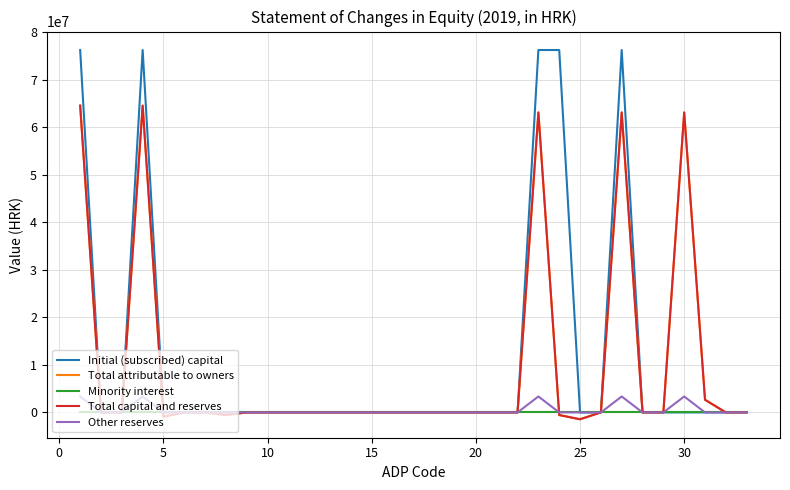

Is this an area chart (filled region under the line)?

No